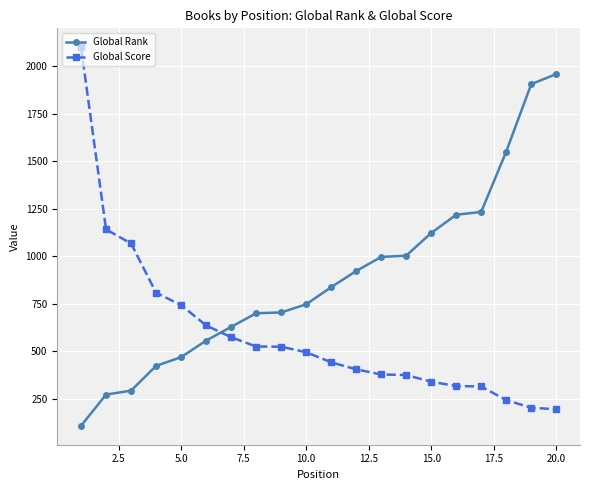

What is the lowest value of the Global Rank series?

108